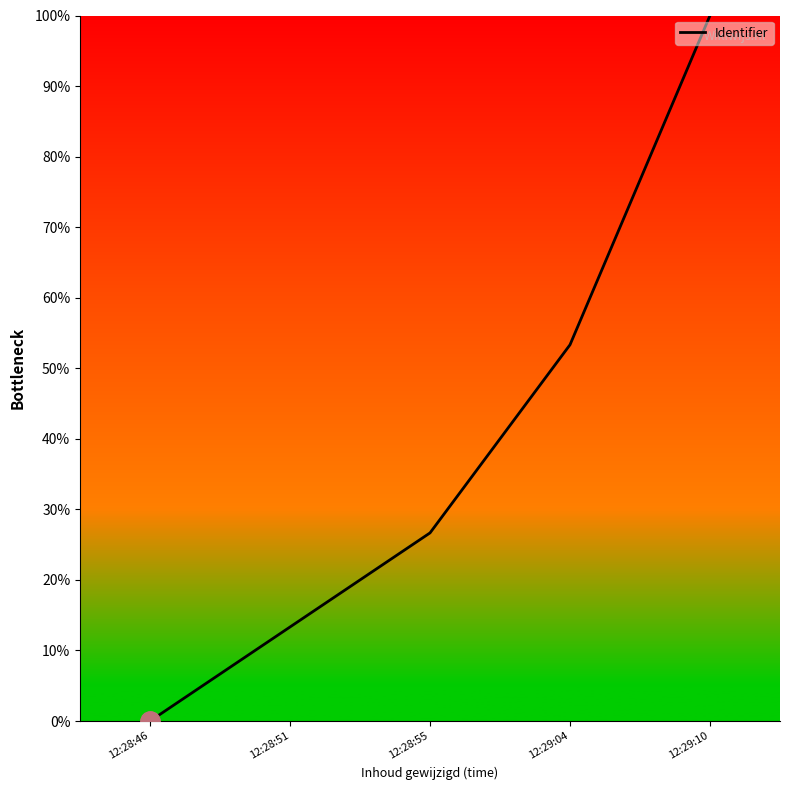

How many values are above zero?

4